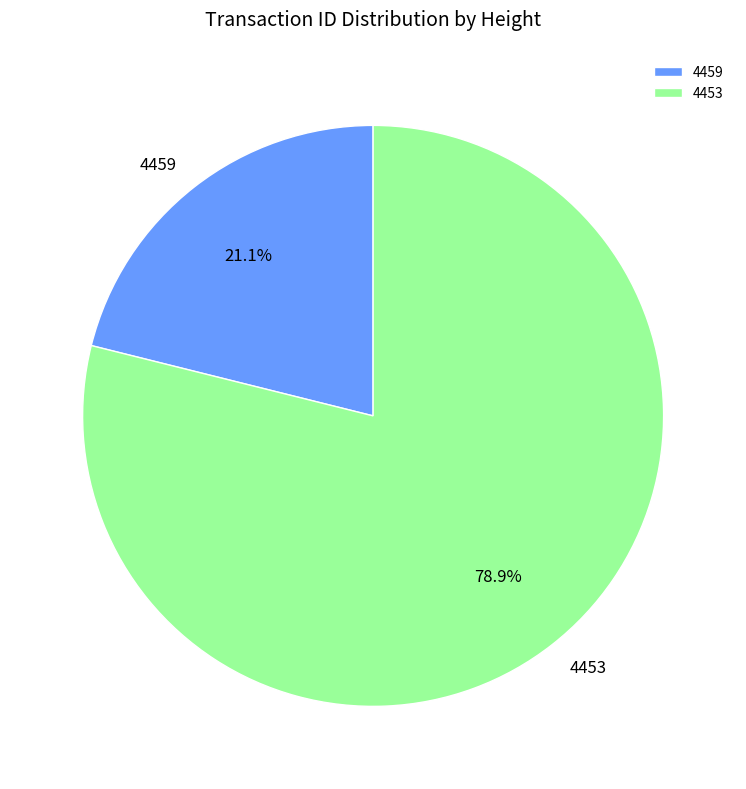

Count the number of slices in the pie.

2